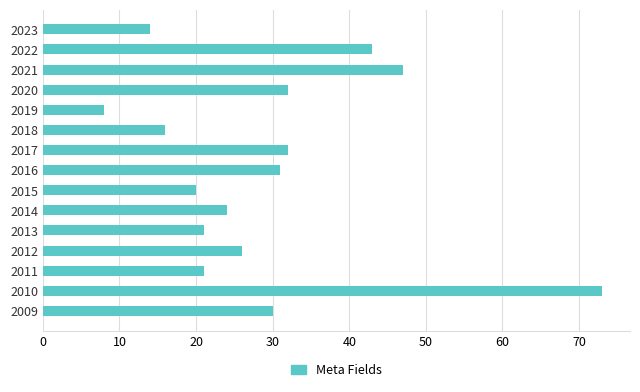

Between 2013 and 2022, which is larger?

2022